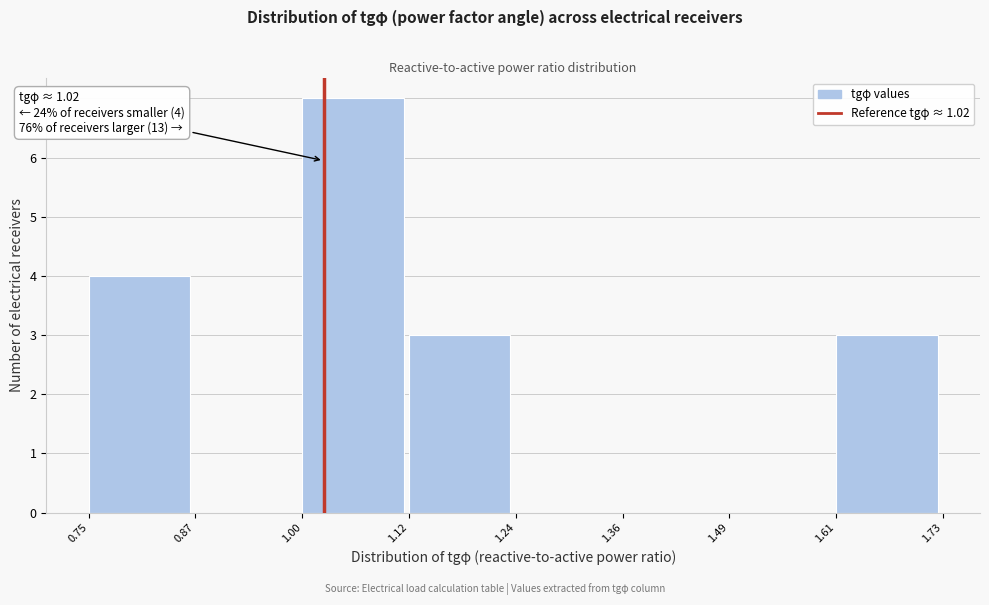

Which range on the x-axis has the tallest bar?

1.00 to 1.12